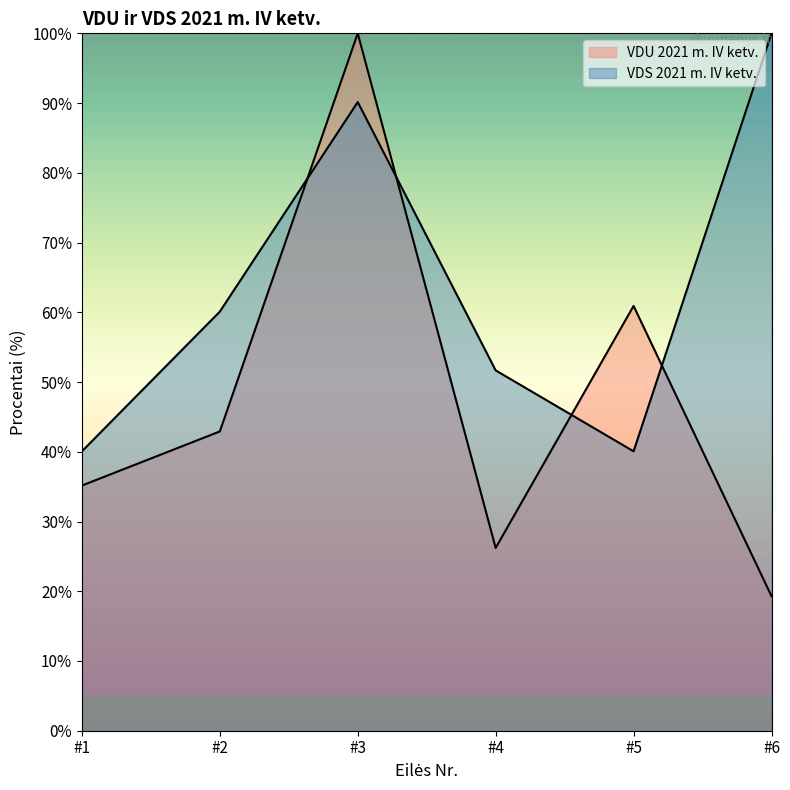

What is the approximate value of VDU 2021 m. IV ketv. at #1?

35.2